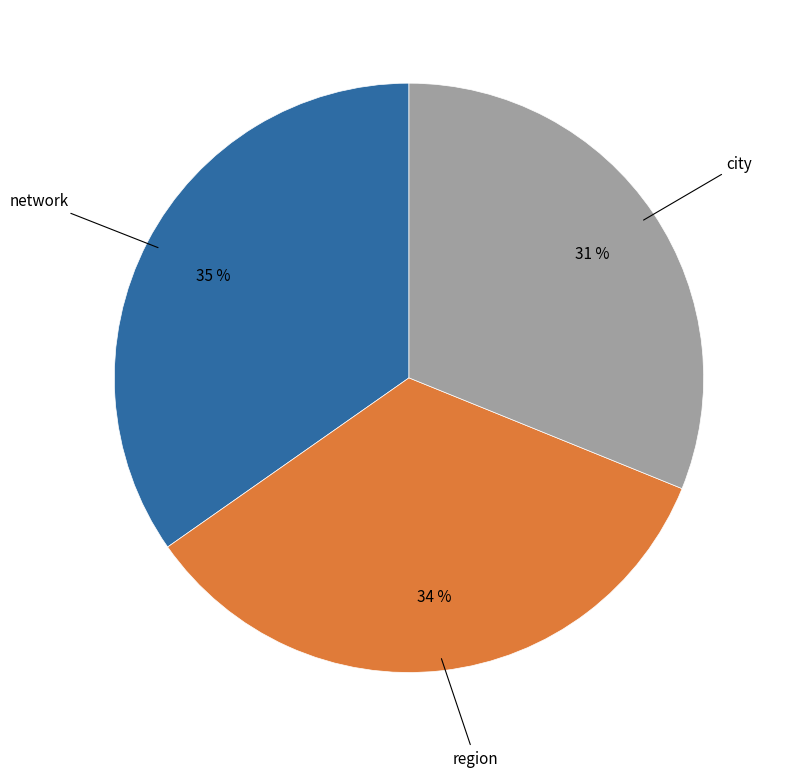

To the nearest percent, what is the average slice percentage?

33%